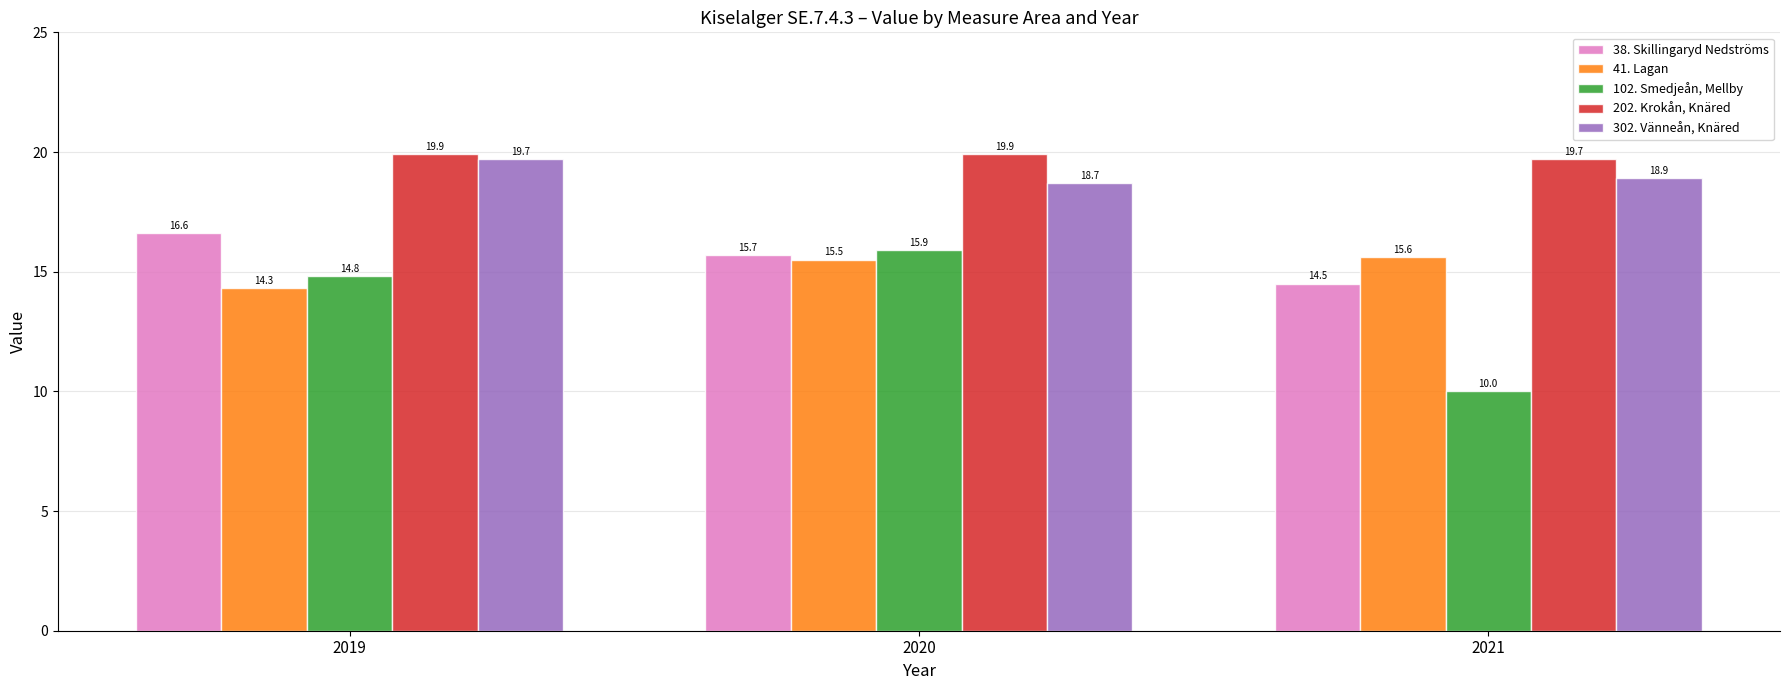

What is the lowest value of the 302. Vänneån, Knäred series?

18.7